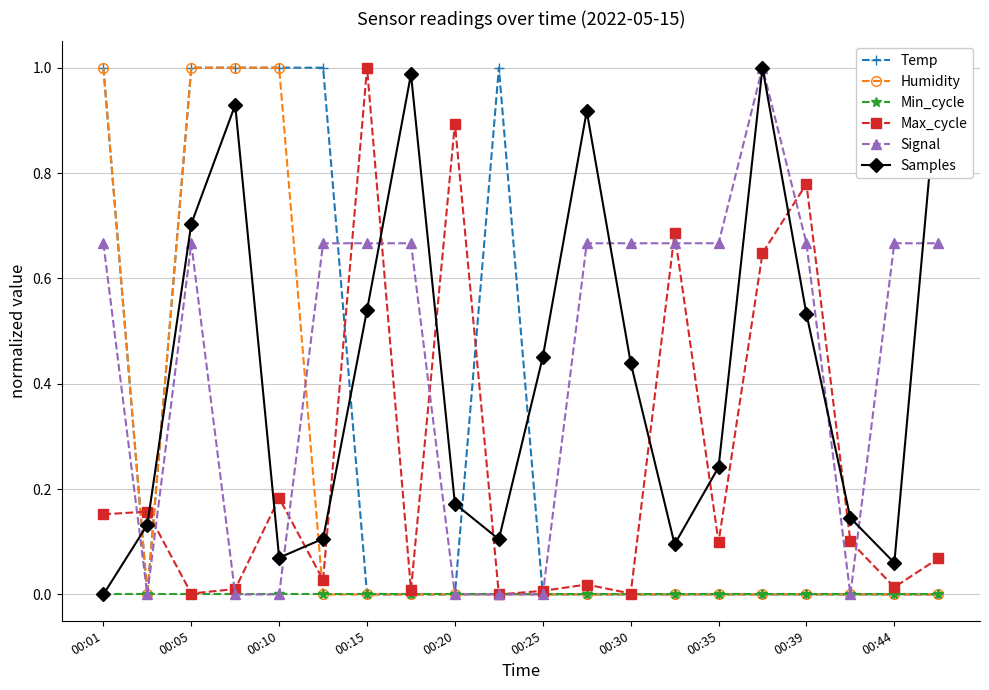

How many interior local valleys does the Samples series have?

4